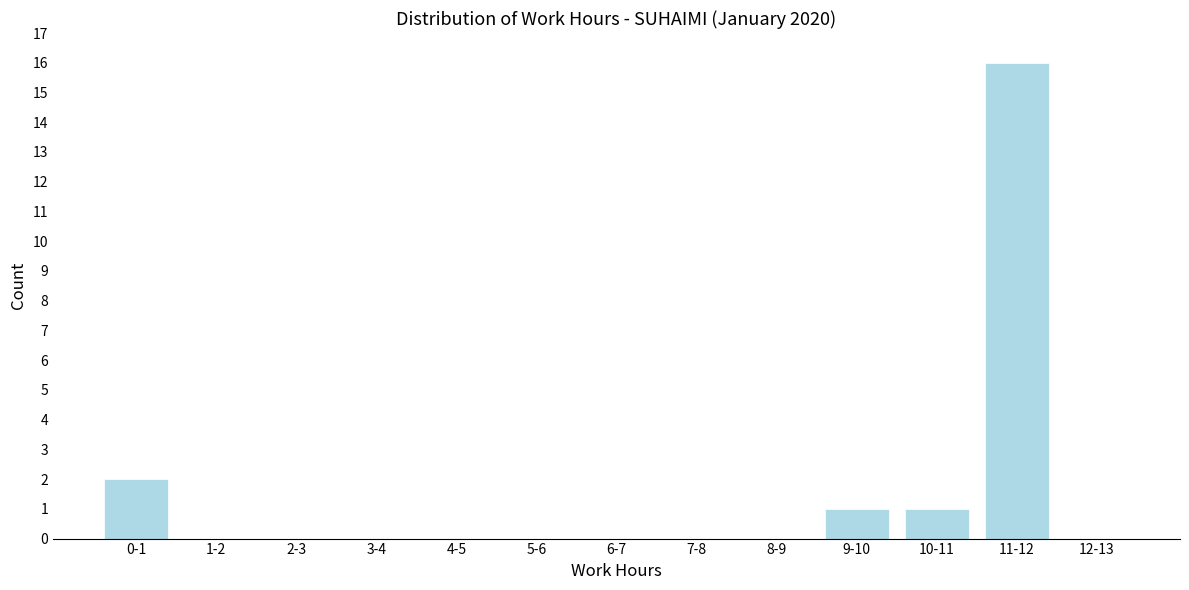

Reading left to right, list all the values displayed in this chart.

0-1=2	1-2=0	2-3=0	3-4=0	4-5=0	5-6=0	6-7=0	7-8=0	8-9=0	9-10=1	10-11=1	11-12=16	12-13=0